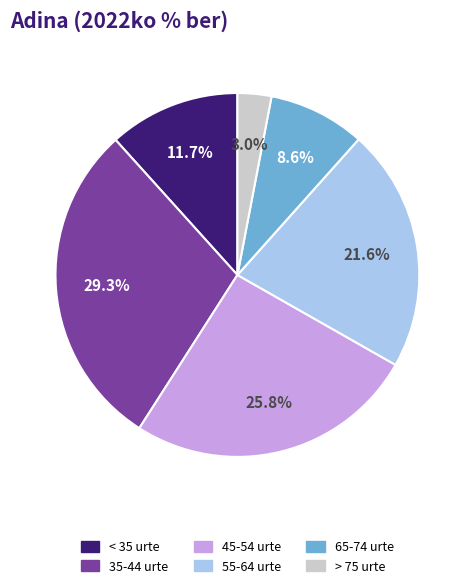

Is there any slice that represents more than half of the pie?

No